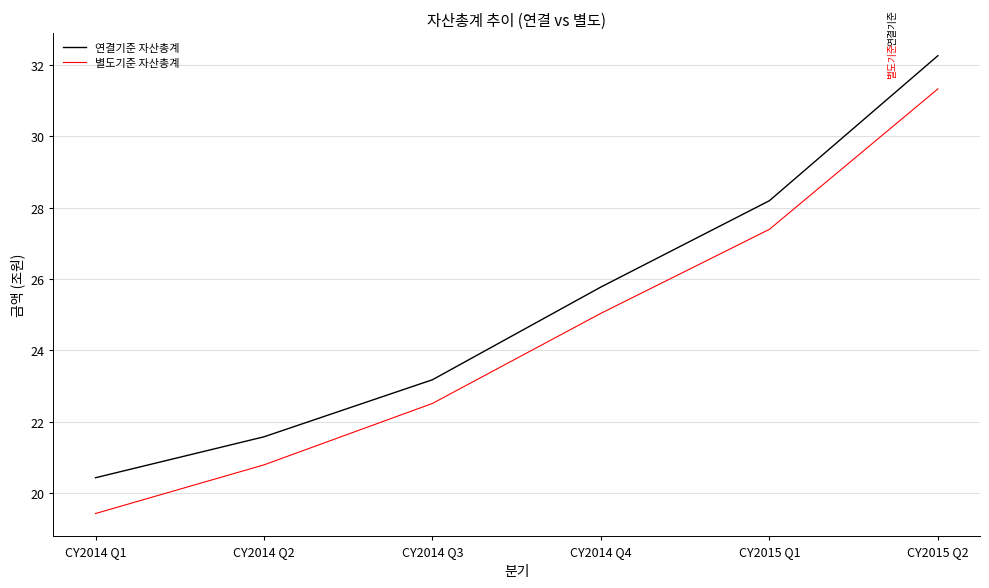

List the series in order of their peak value, highest first.

연결기준 자산총계, 별도기준 자산총계